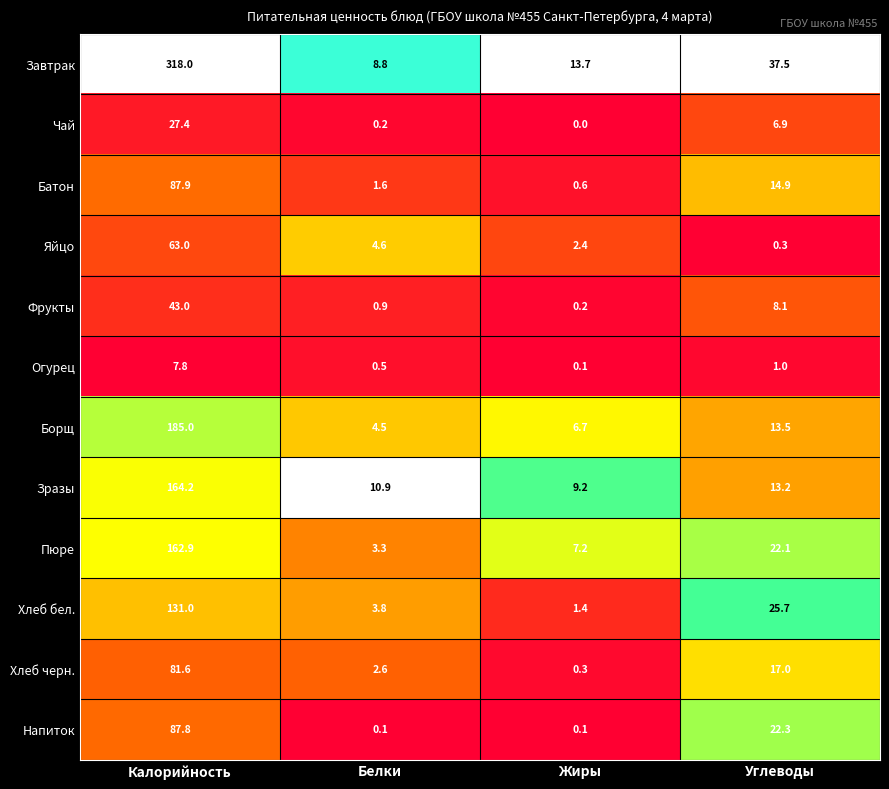

Rank the series at Белки from highest to lowest value.

Зразы, Завтрак, Яйцо, Борщ, Хлеб бел., Пюре, Хлеб черн., Батон, Фрукты, Огурец, Чай, Напиток